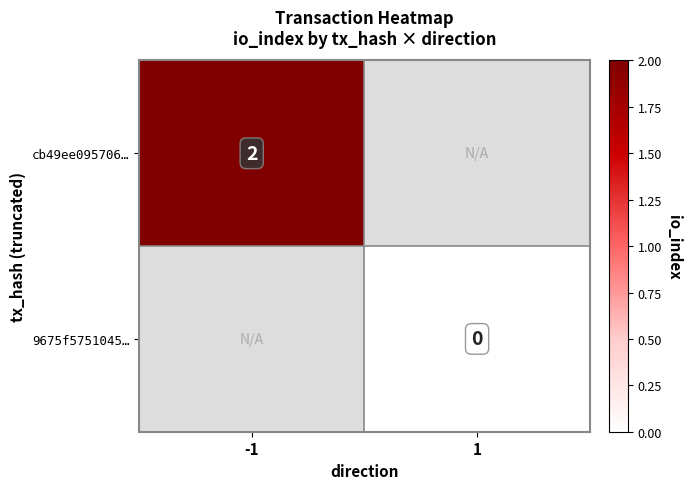

Is the value of 9675f5751045… at 1 greater than the value of cb49ee095706… at -1?

No